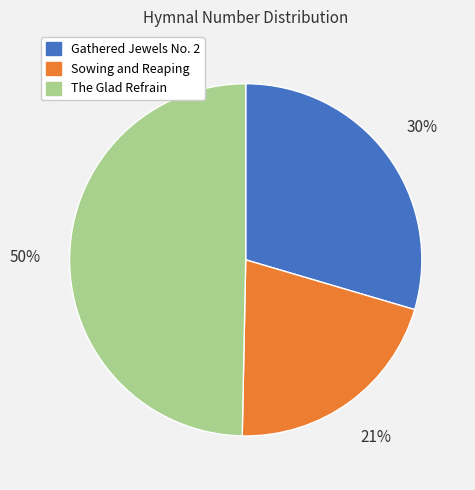

Between The Glad Refrain and Sowing and Reaping, which is larger?

The Glad Refrain